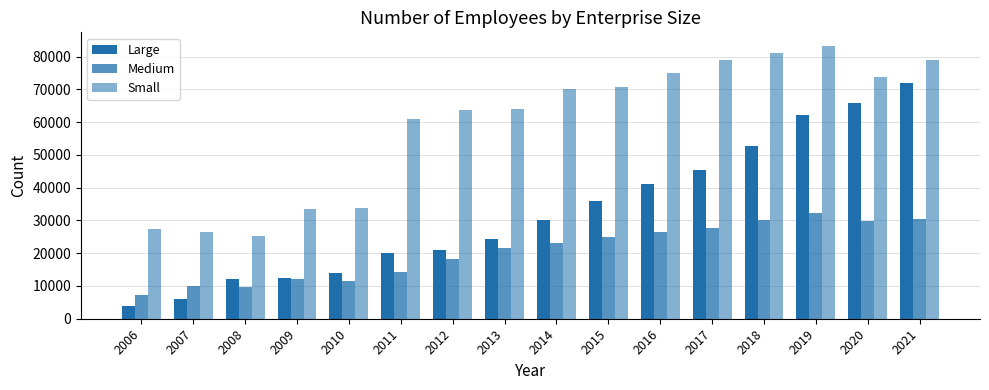

Count the number of categories in the chart.

16